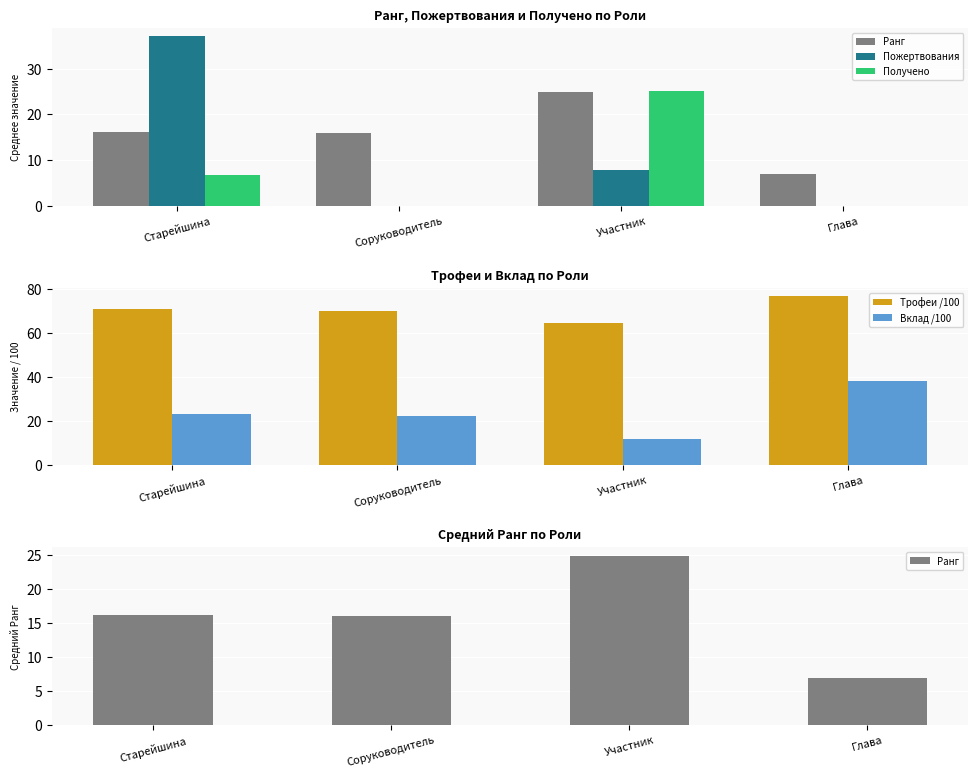

What is the maximum value shown in the chart?

76.8